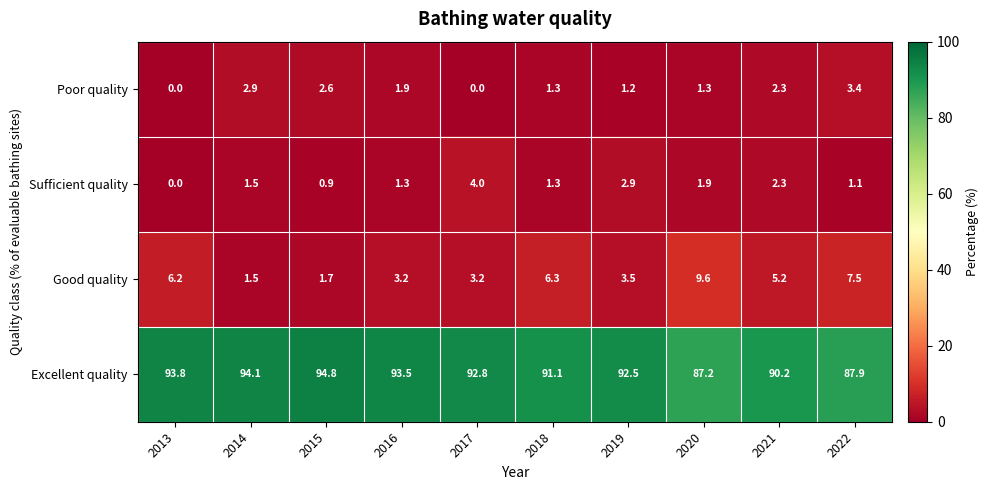

What is the difference between the Poor quality values at 2021 and 2015?

0.3